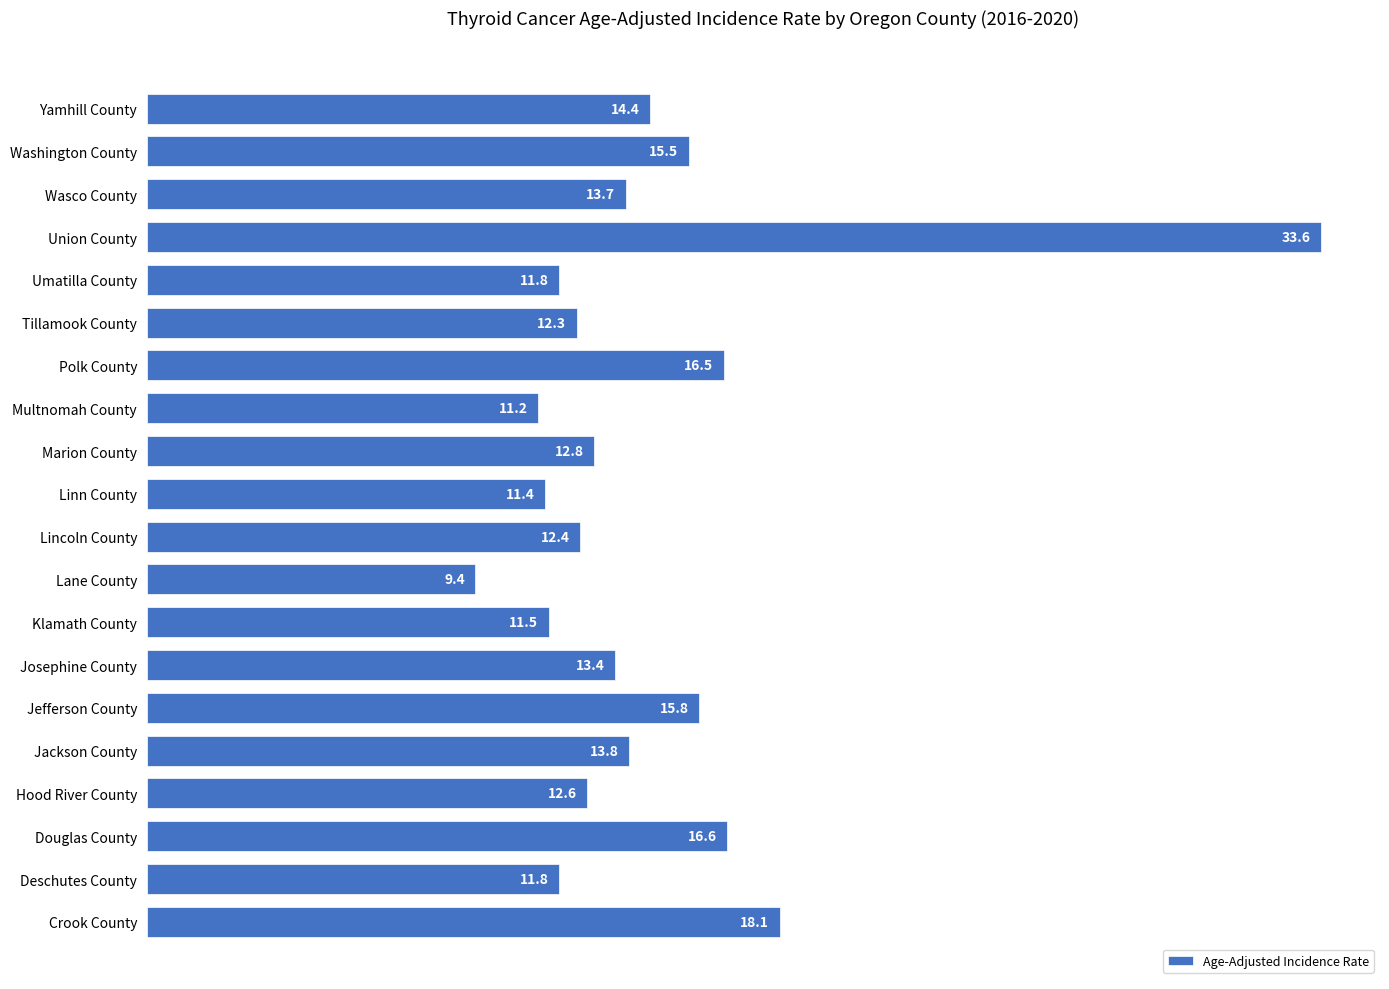

What is the difference between the maximum and second lowest values?

22.4